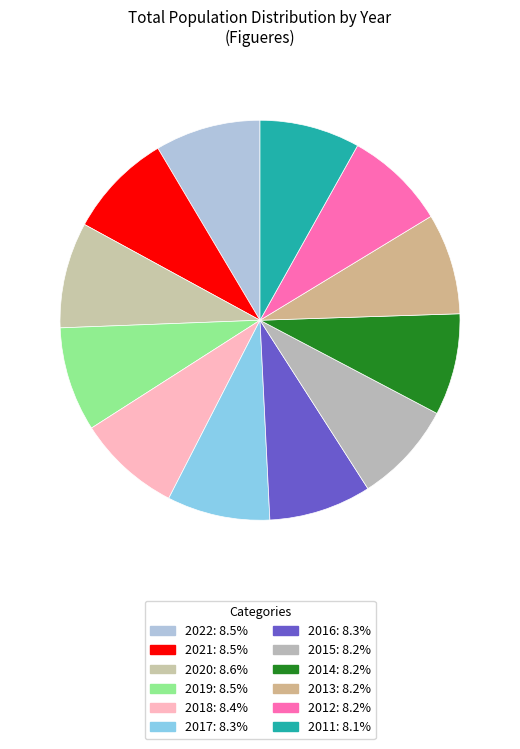

What is the smallest slice in the pie chart?

2011